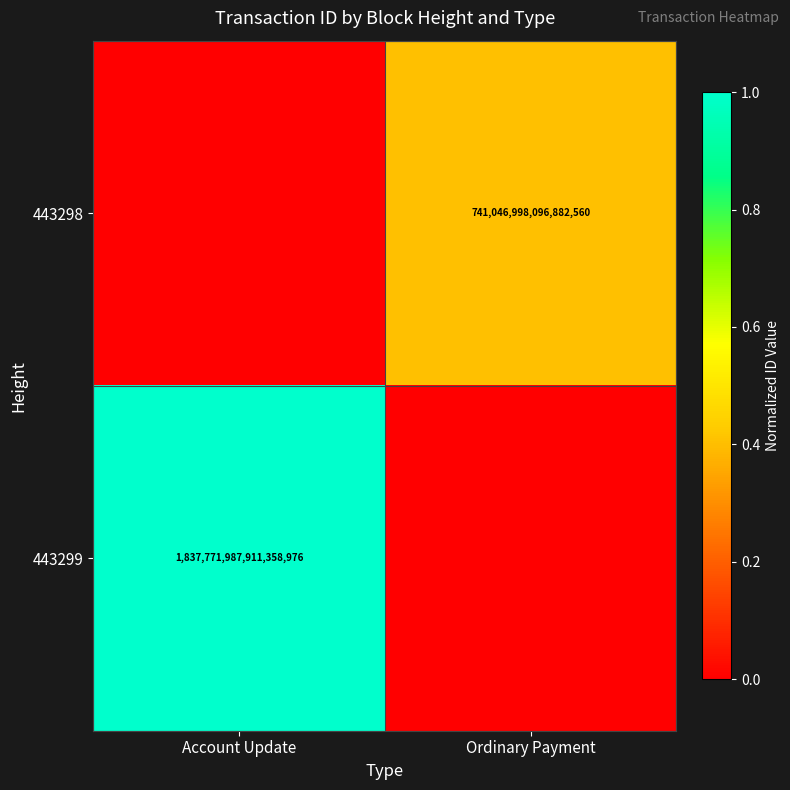

Is it true that 443299 equals 3257031984264423936 at Account Update?

False